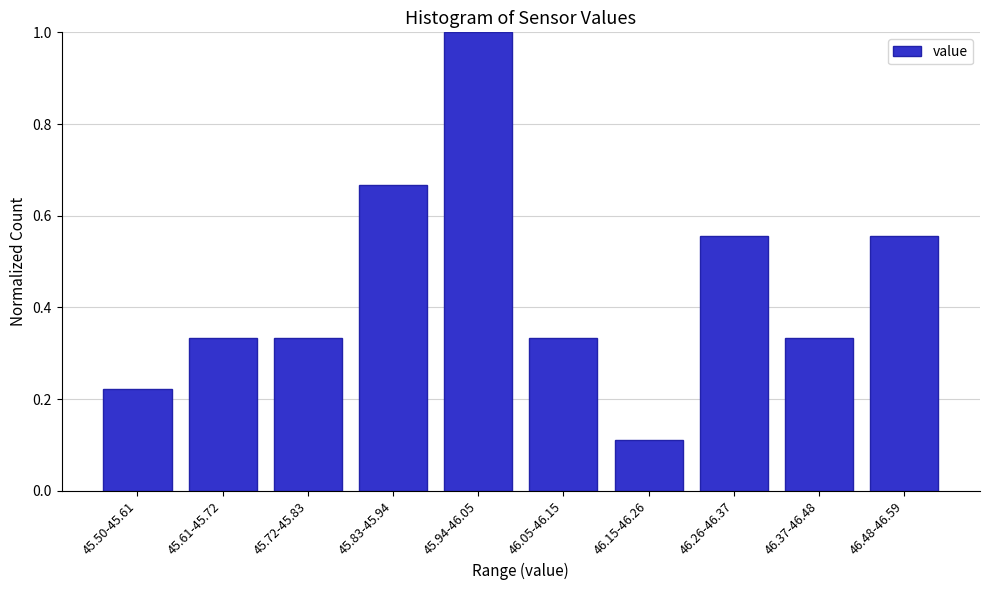

What is the change in value from 45.83-45.94 to 46.37-46.48?

-0.3